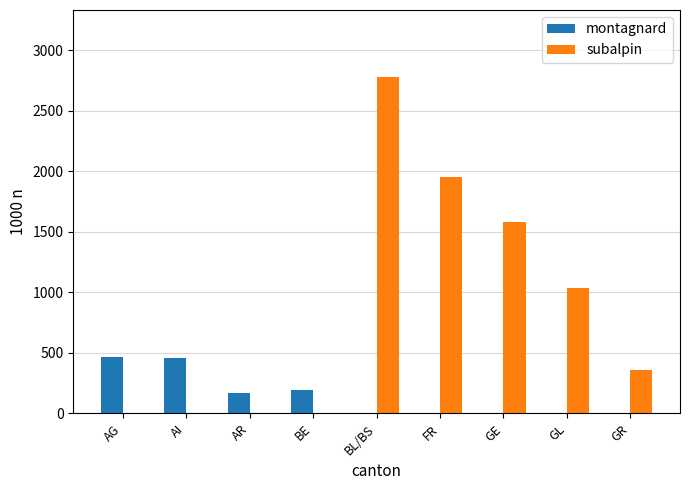

What is the greatest value displayed?

2777